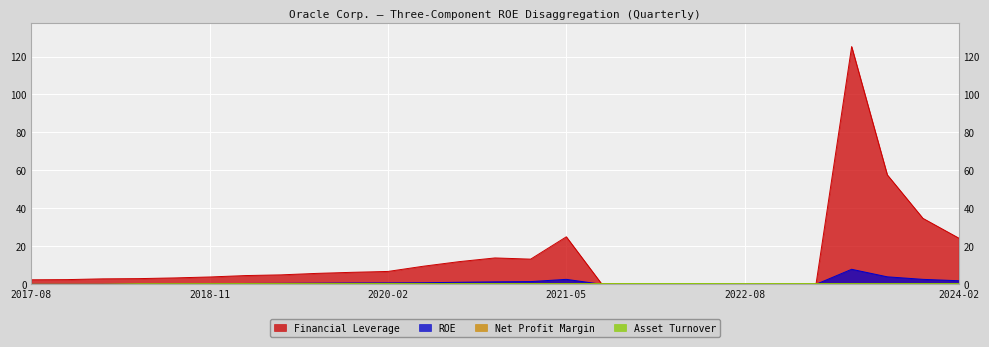

Which series has the largest total across all categories?

Financial Leverage